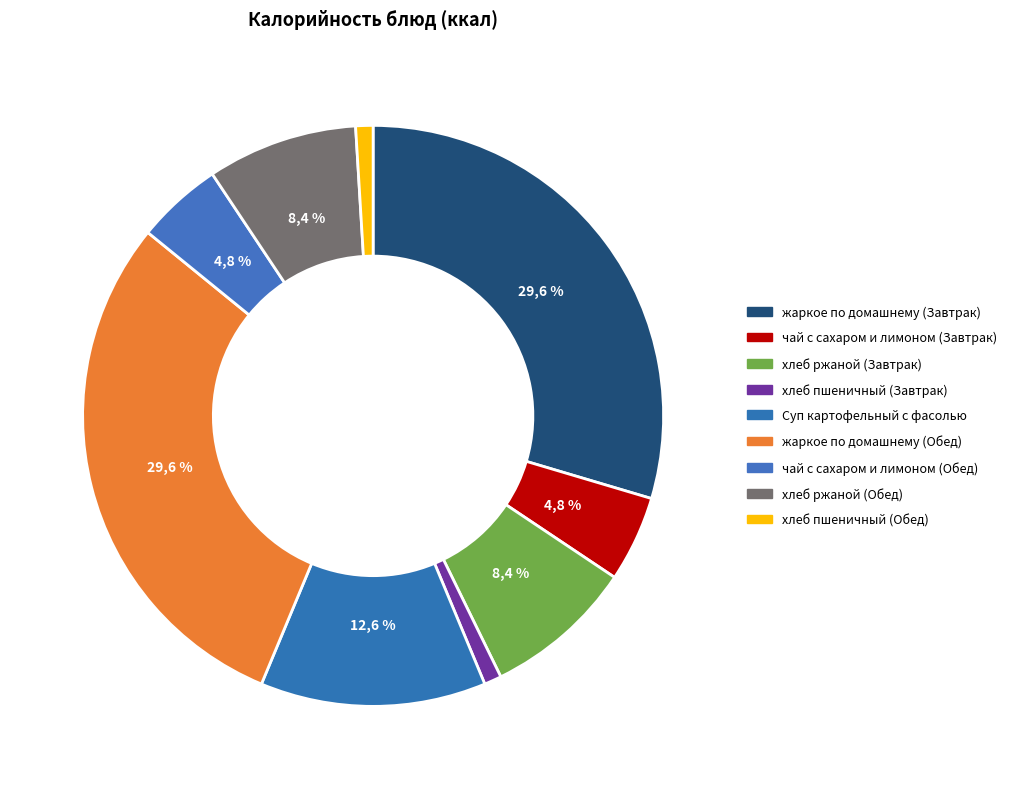

Combined, what portion of the pie is чай с сахаром и лимоном (Завтрак) and хлеб пшеничный (Завтрак)?

5.7%